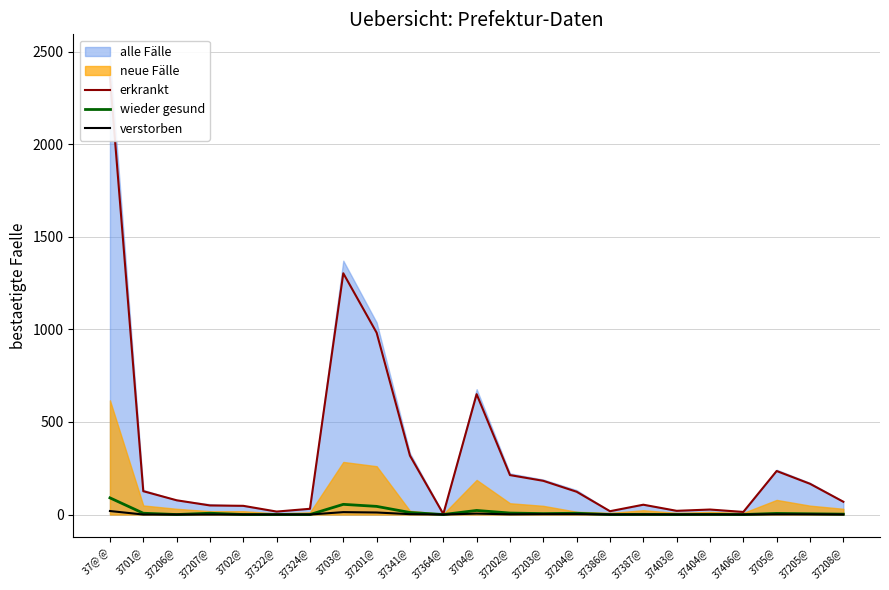

Which label corresponds to the largest value in the chart?

37@ @